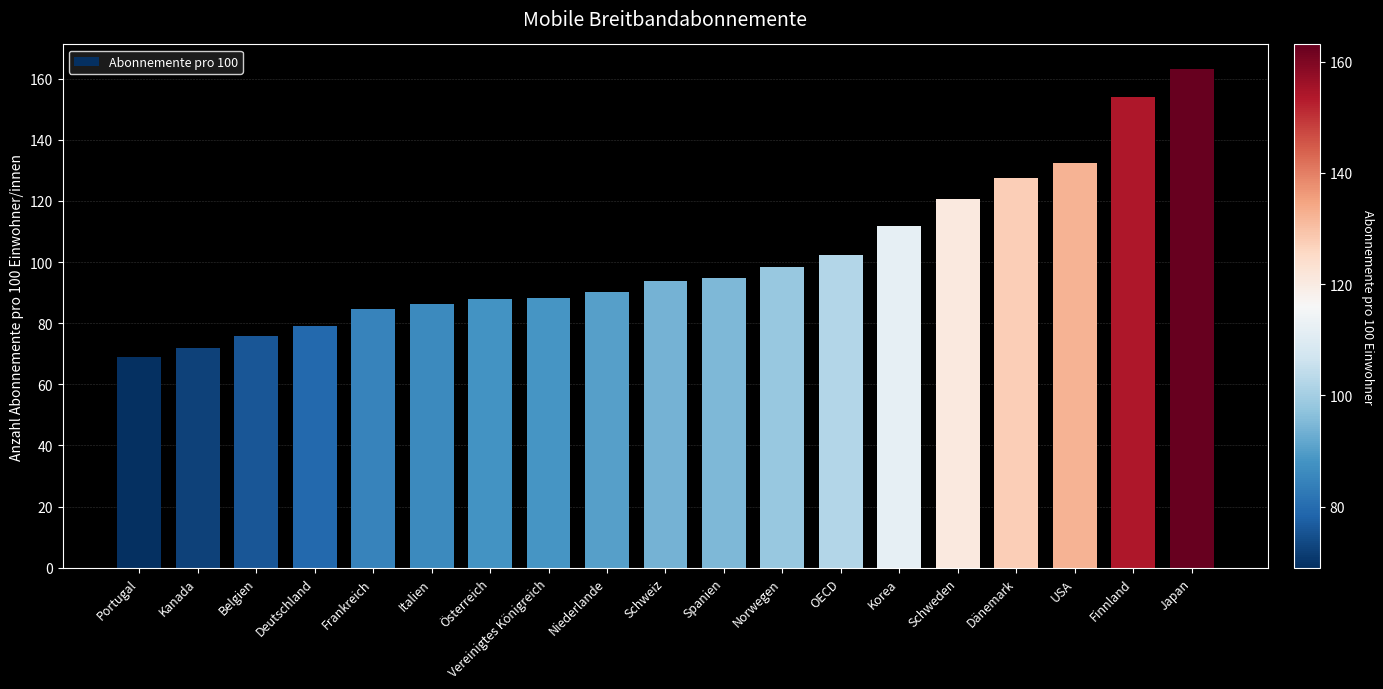

What is the label of the 1st bar from the left?

Portugal